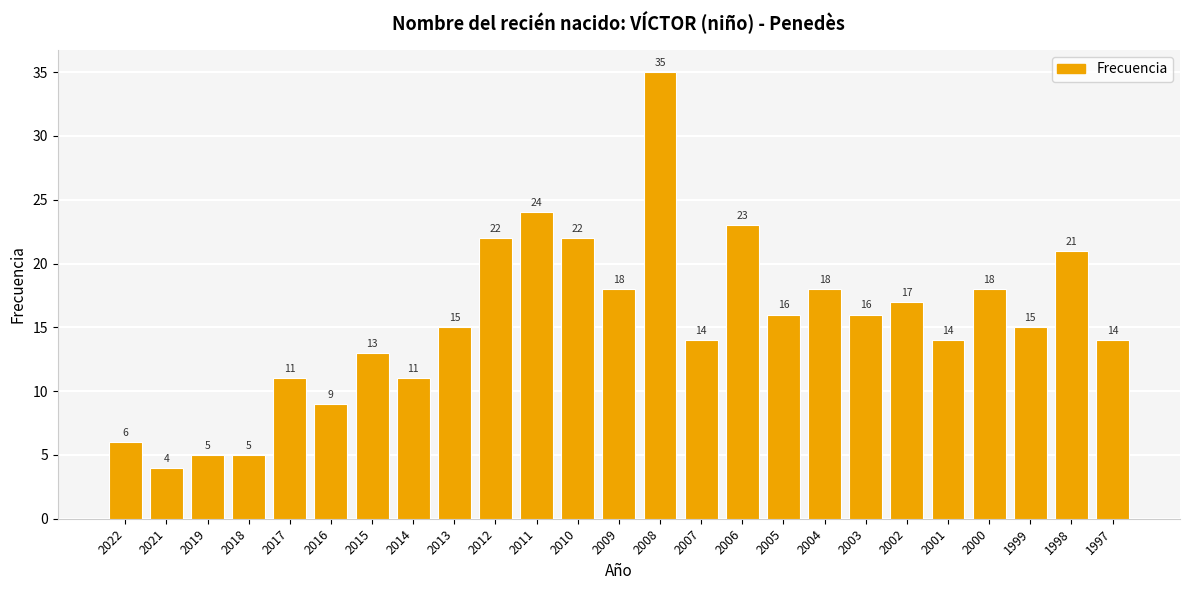

The value at 2002 is 29. True or false?

False